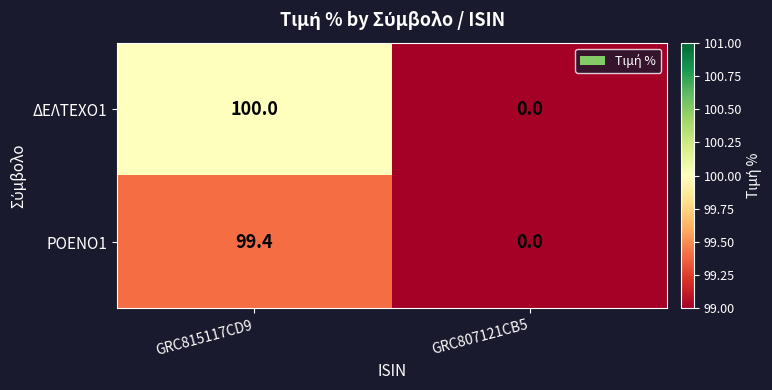

What is the total value across all series at GRC815117CD9?

199.4